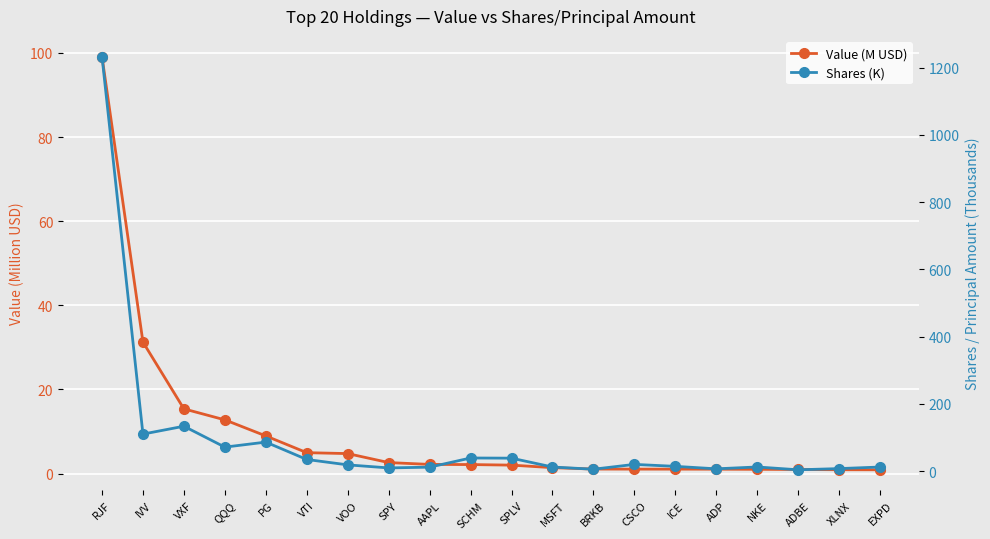

Does the chart display data point markers on the line(s)?

Yes